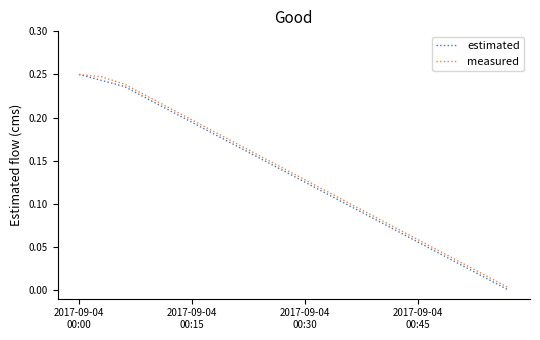

What are all the series names shown in the legend?

estimated, measured